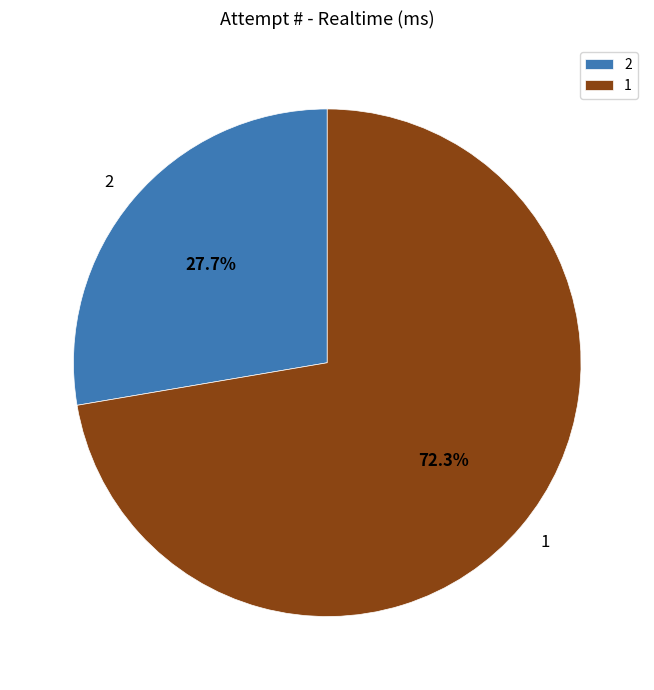

To the nearest percent, what portion does 2 represent?

28%